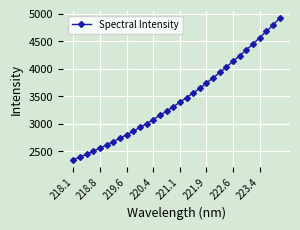

How many data points are less than 3389?

16